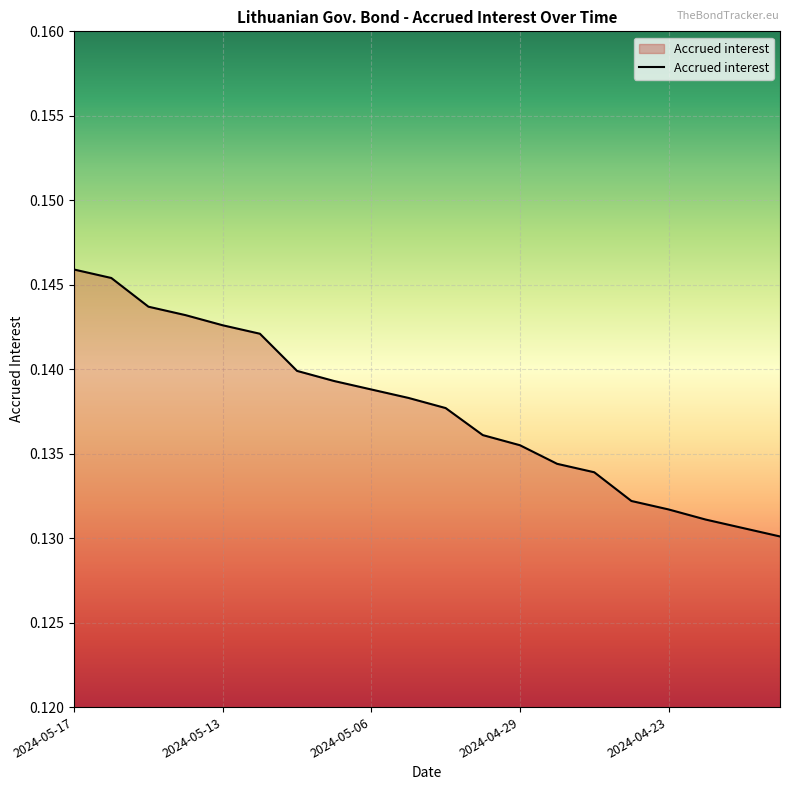

Count the number of data series in this chart.

1